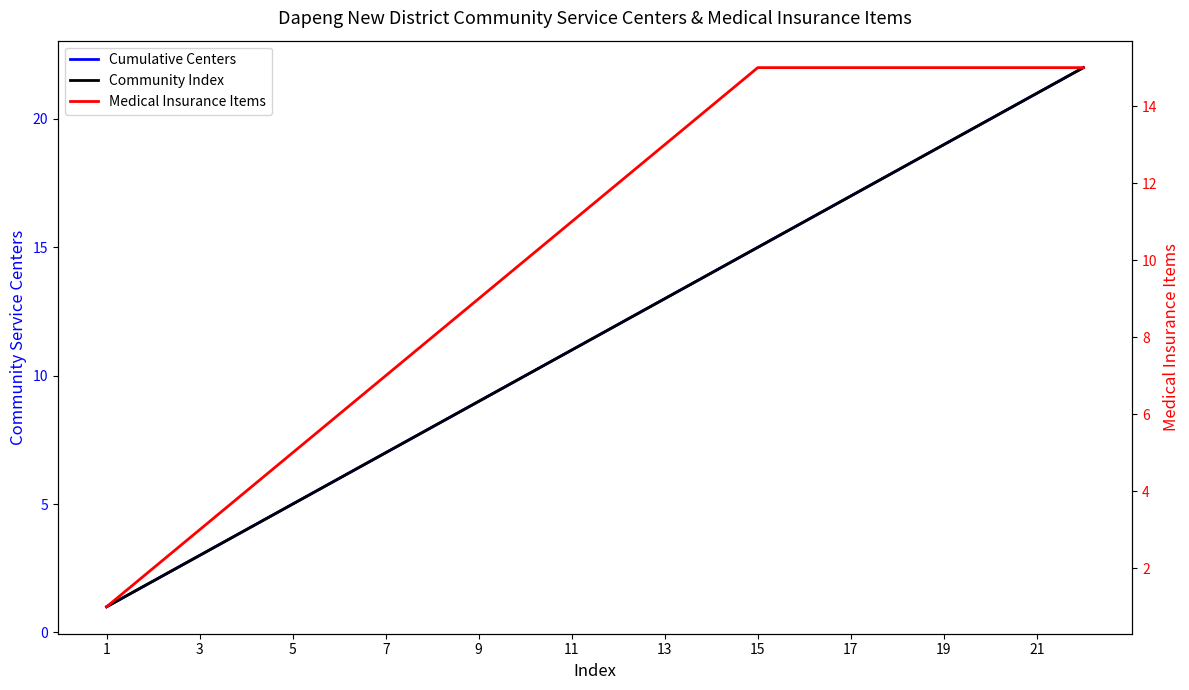

Count the number of categories in the chart.

22